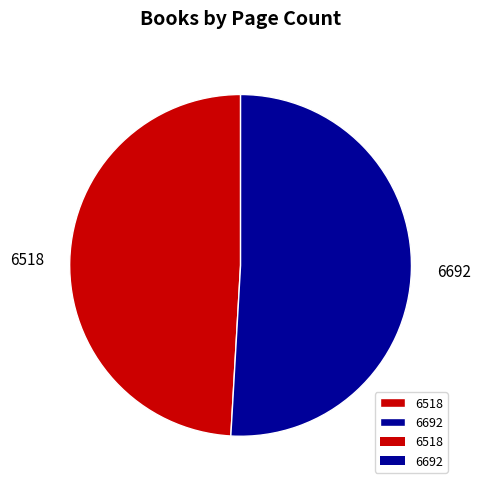

Rank the categories by value from highest to lowest.

6692, 6518